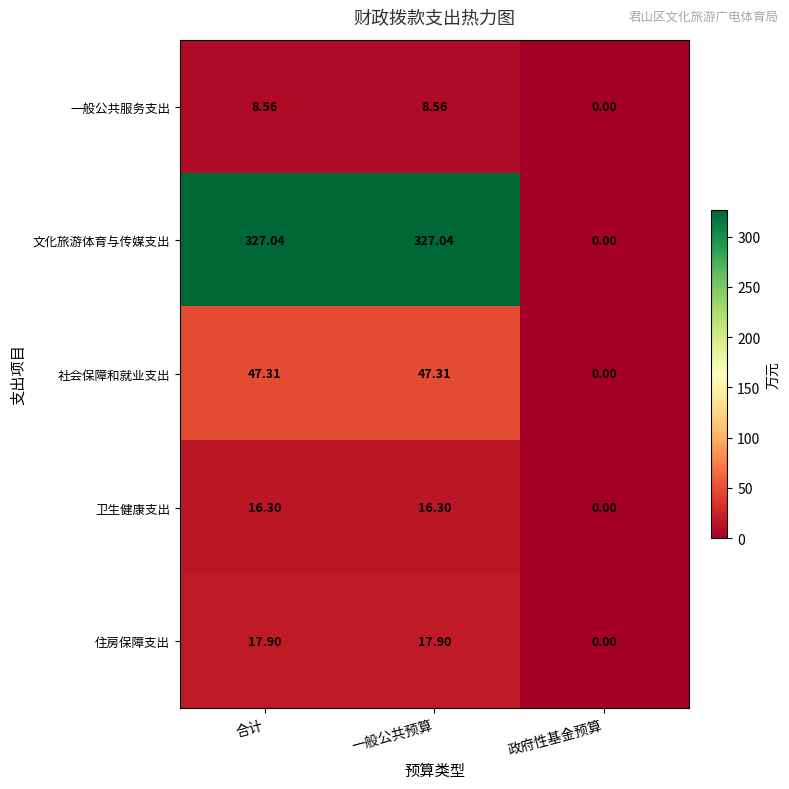

Count the number of data series in this chart.

5